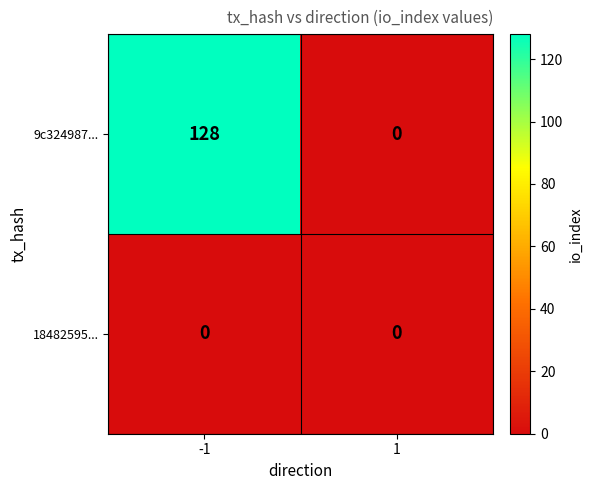

What is the average value of the 9c324987... series?

64